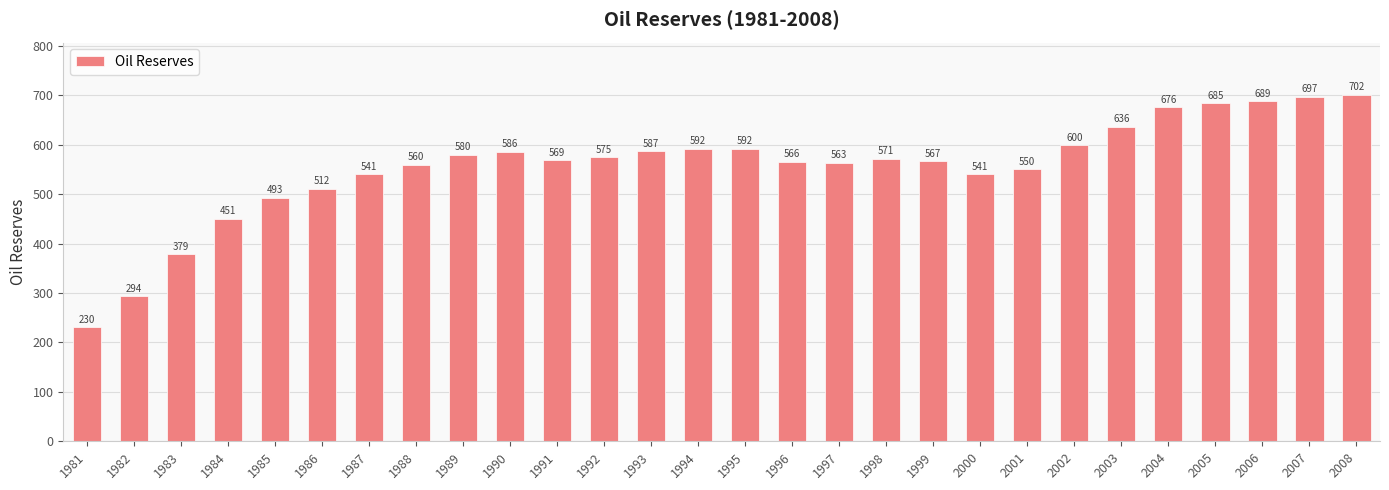

The value at 1994 is 346.2. True or false?

False